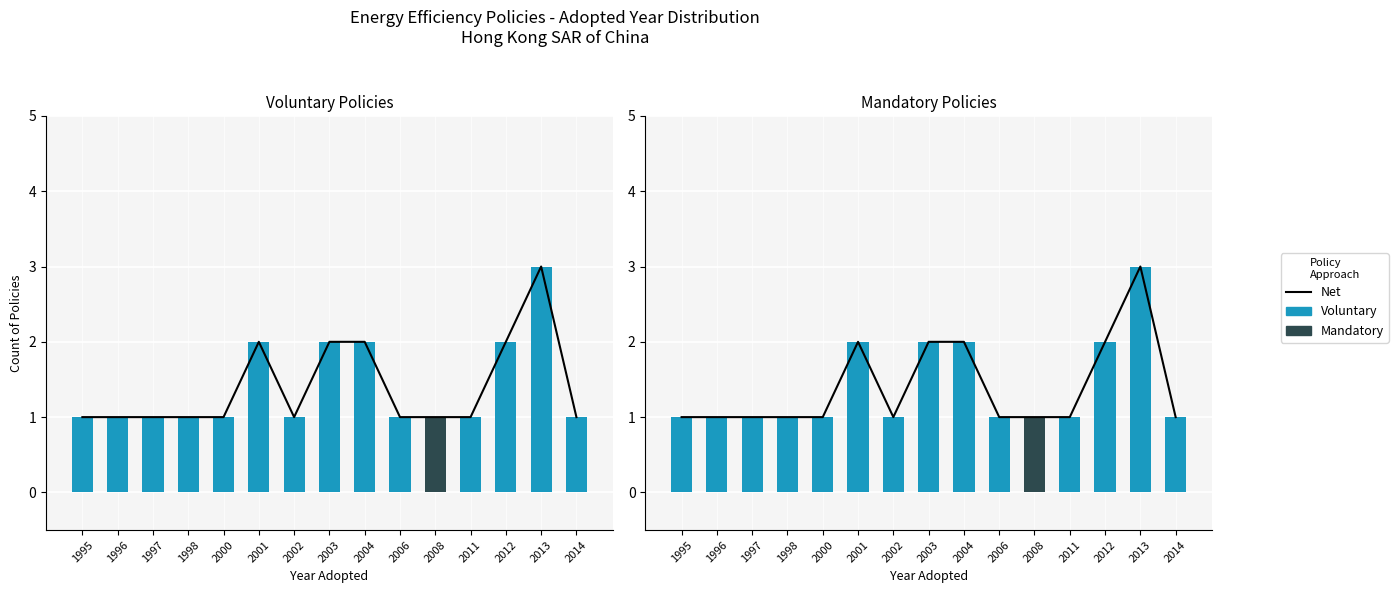

What are all the series names shown in the legend?

Net, Voluntary, Mandatory